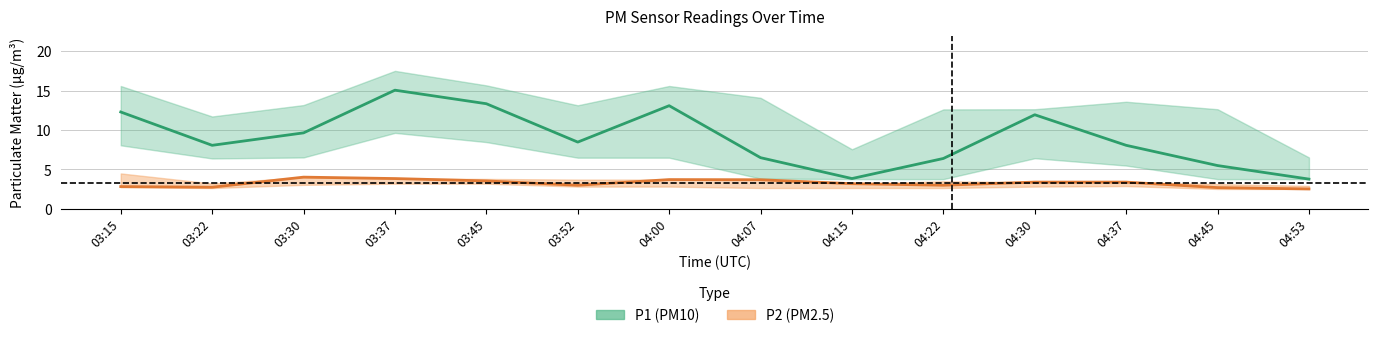

What is the approximate value of P2 (PM2.5) at 04:00?

3.7